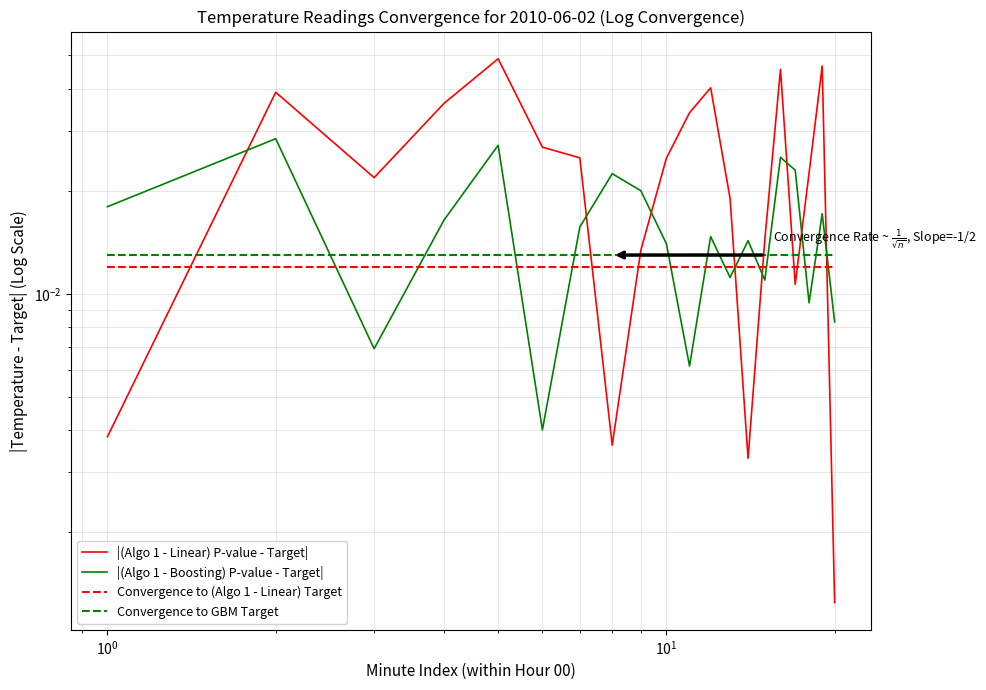

What is the sum of all |(Algo 1 - Boosting) P-value - Target| values?

0.3